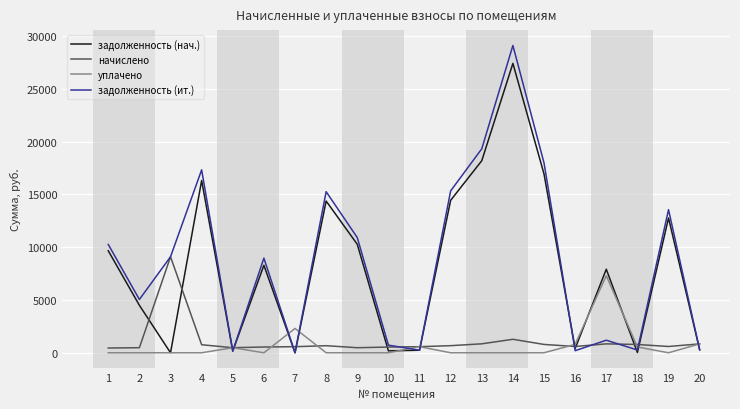

What is the maximum value shown in the chart?

29107.0